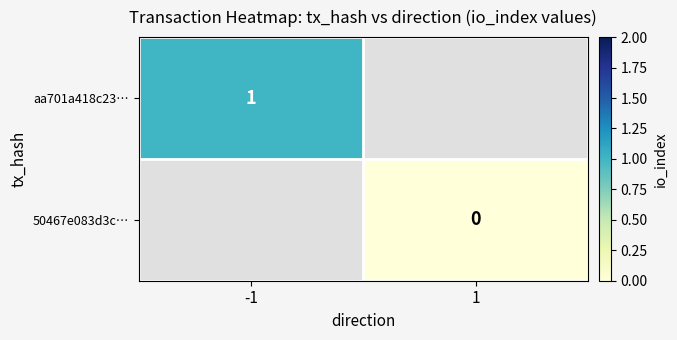

Which category has the lowest value across all series?

1